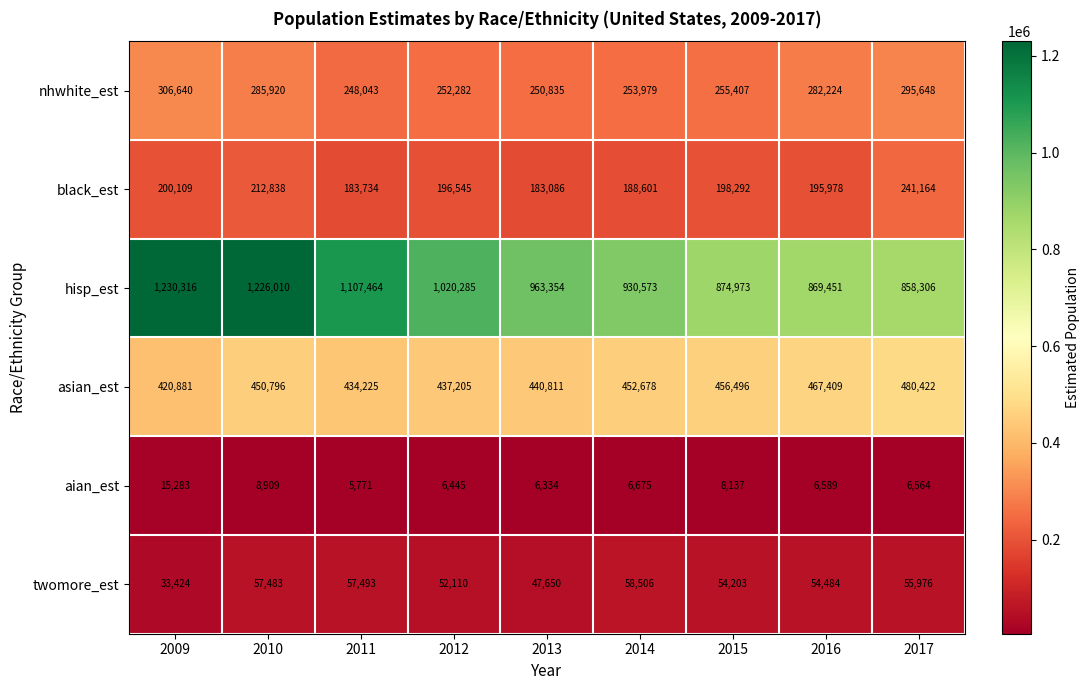

Is the value of twomore_est at 2013 greater than the value of asian_est at 2017?

No